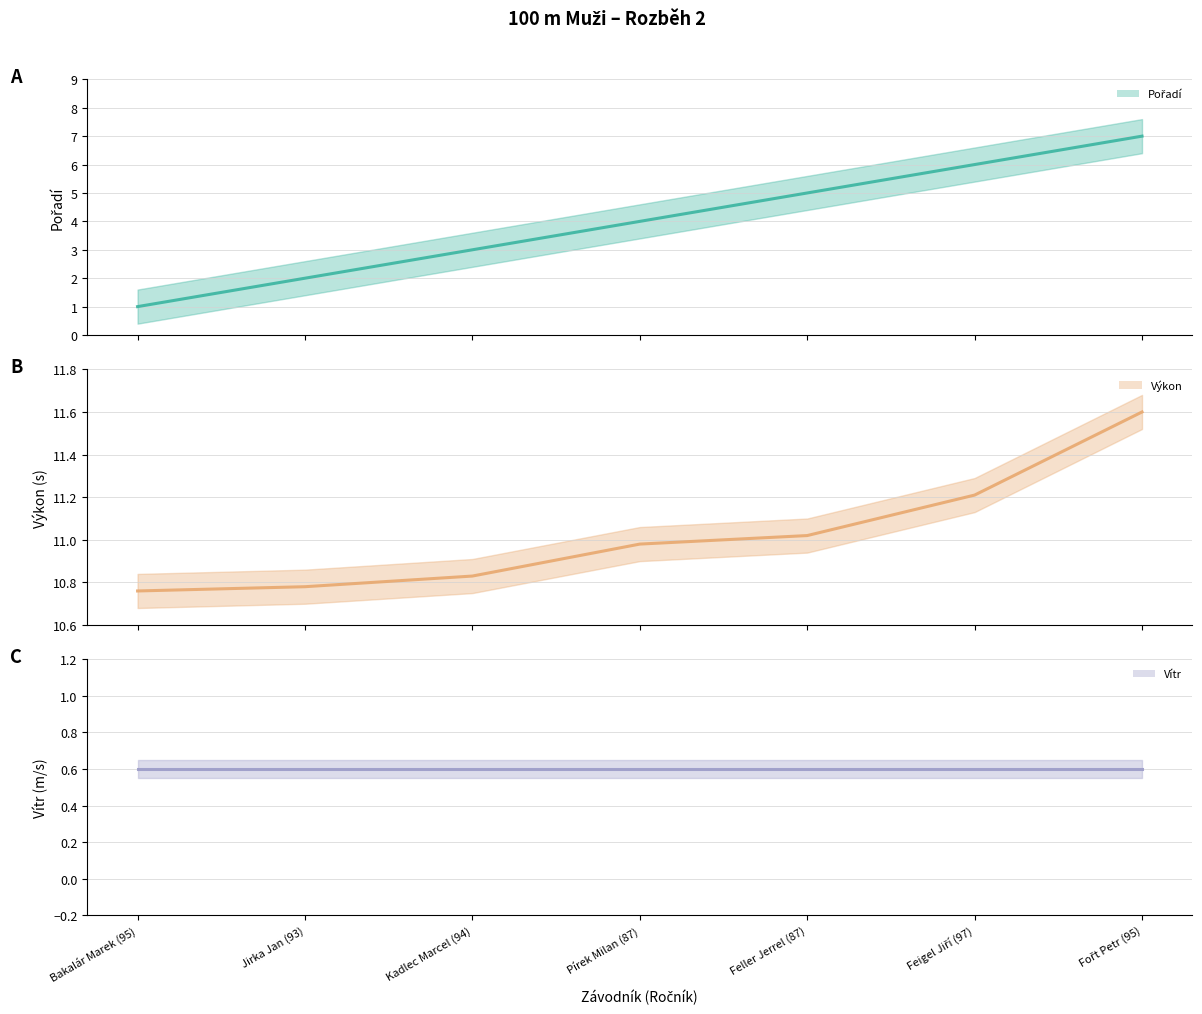

At how many categories does at least one series exceed 10?

7